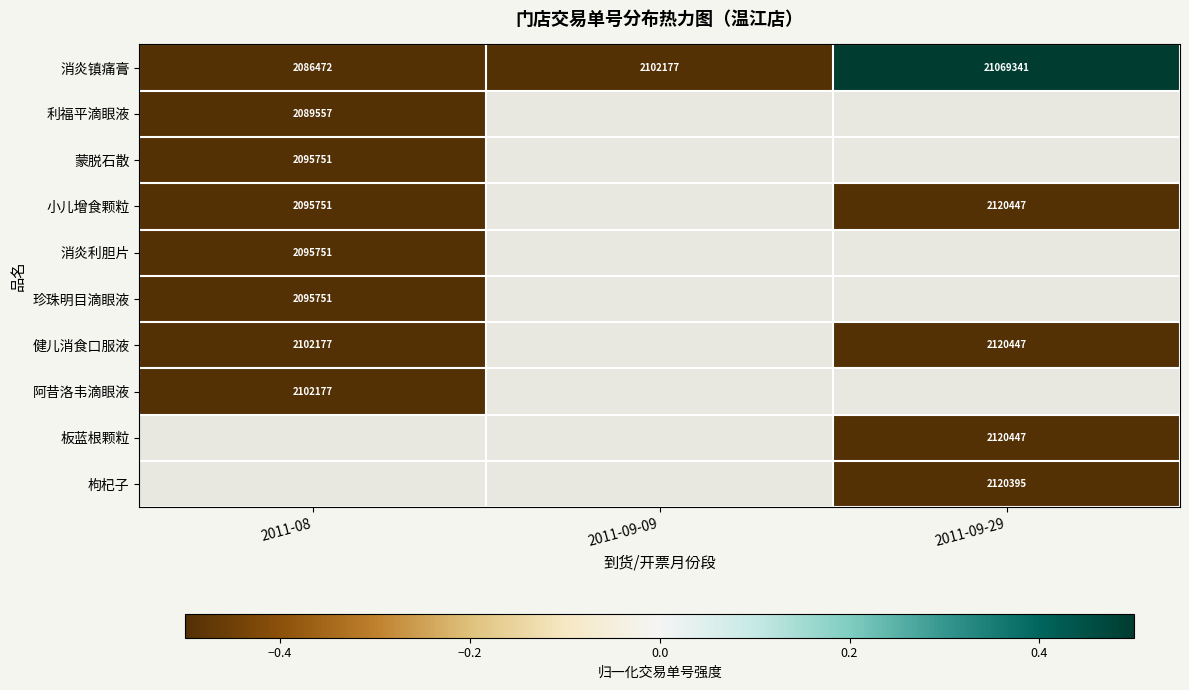

Is it true that 健儿消食口服液 equals 1381778.7 at 2011-09-29?

False